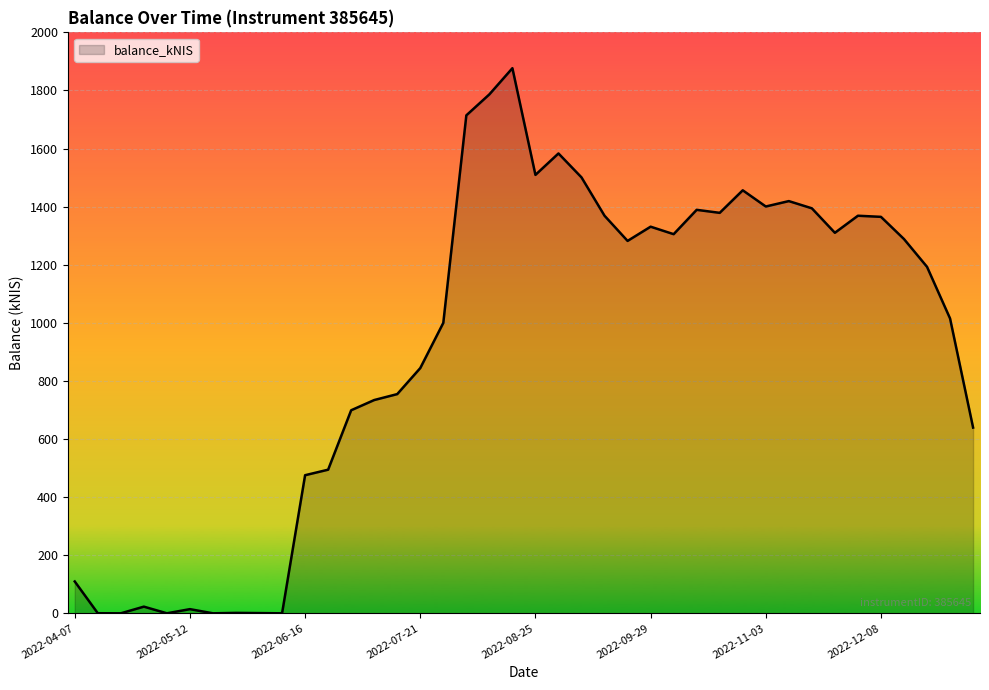

What is the greatest value displayed?

1876.7